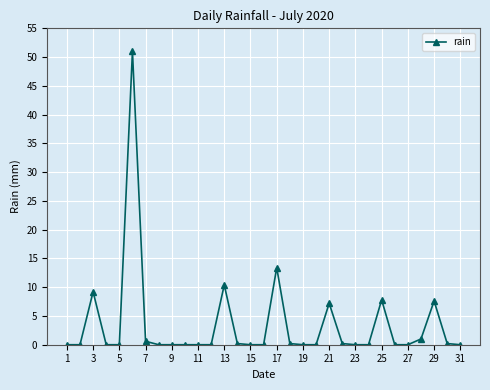

What is the maximum value shown in the chart?

51.0